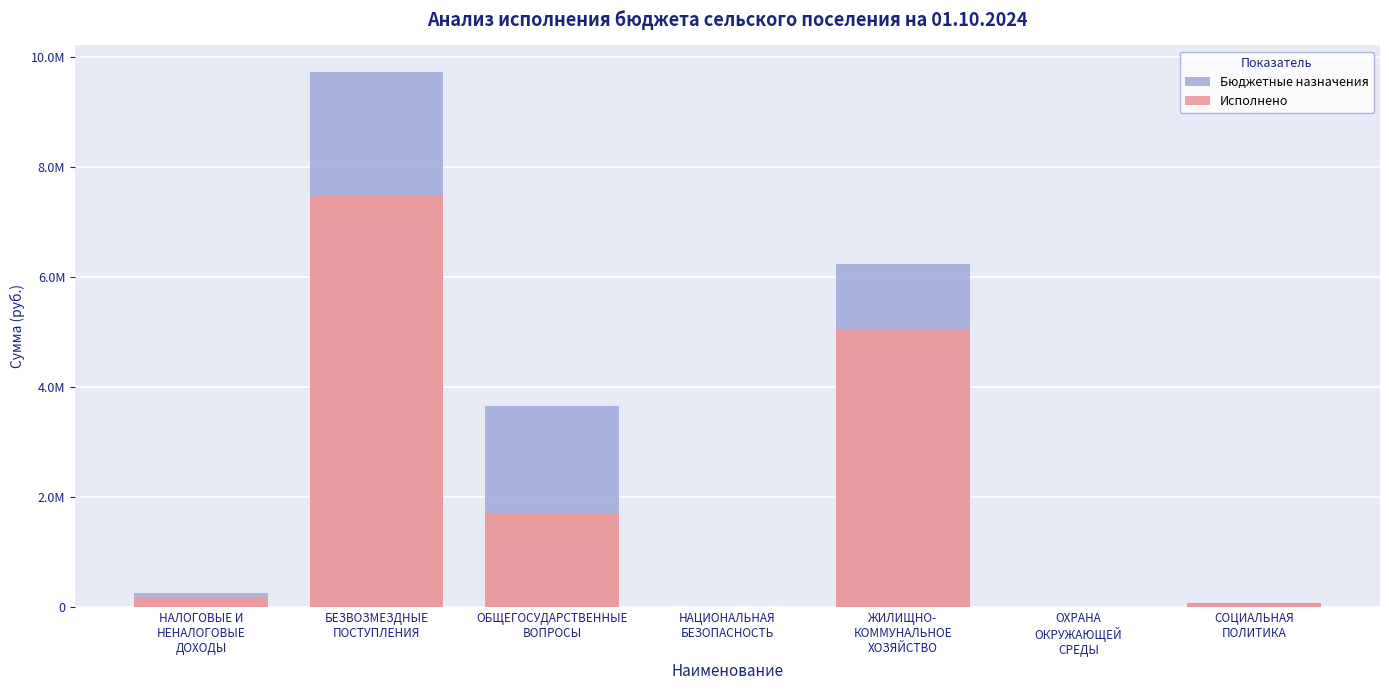

The value of Бюджетные назначения at СОЦИАЛЬНАЯ
ПОЛИТИКА is 102020.2. True or false?

False